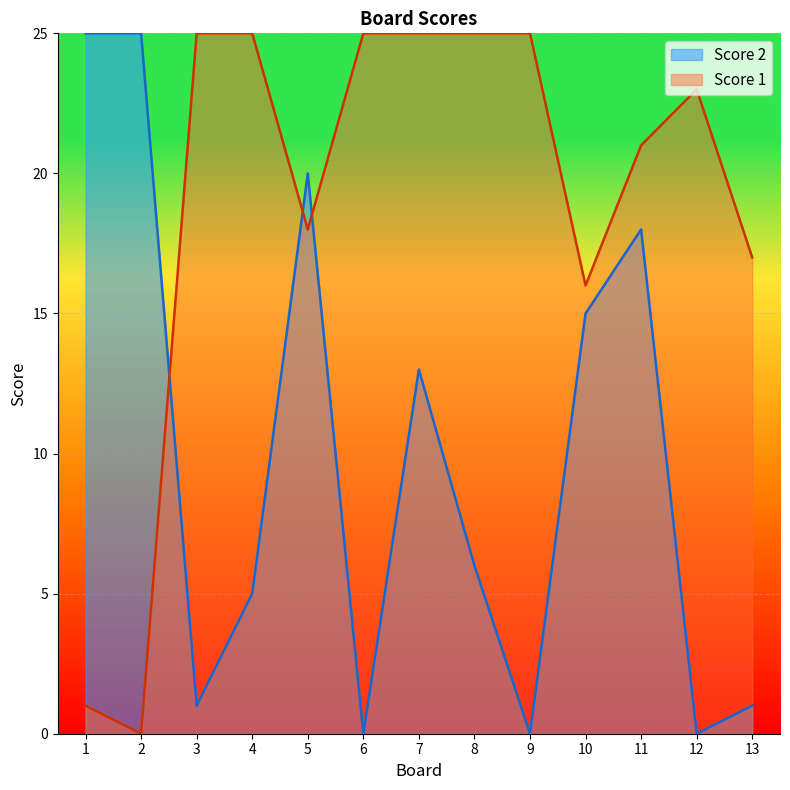

Reading left to right, list all the values displayed in this chart.

Score 2: 1=25	2=25	3=1	4=5	5=20	6=0	7=13	8=6	9=0	10=15	11=18	12=0	13=1
Score 1: 1=1	2=0	3=25	4=25	5=18	6=25	7=25	8=25	9=25	10=16	11=21	12=23	13=17